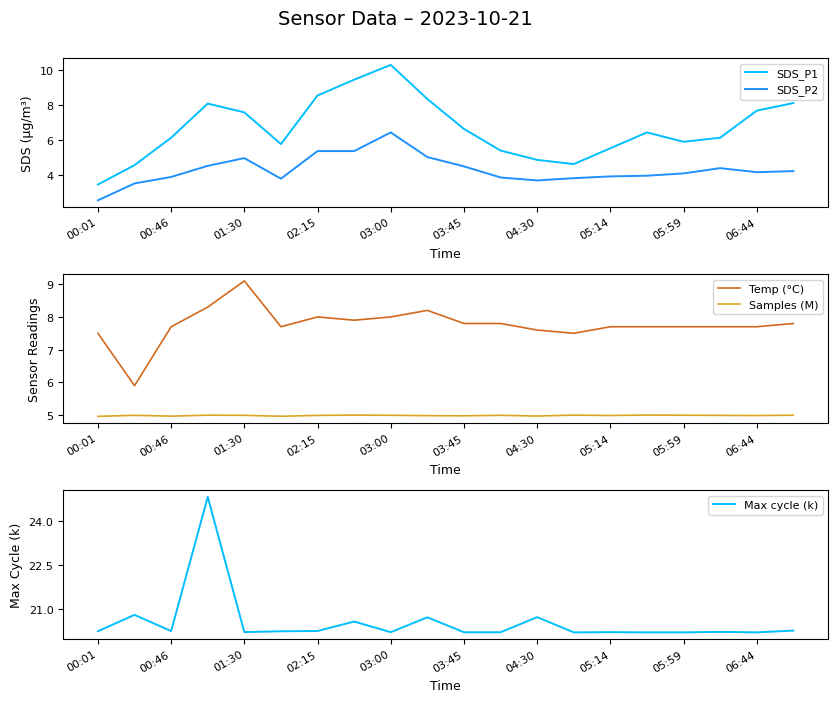

How many interior local valleys does the SDS_P1 series have?

3